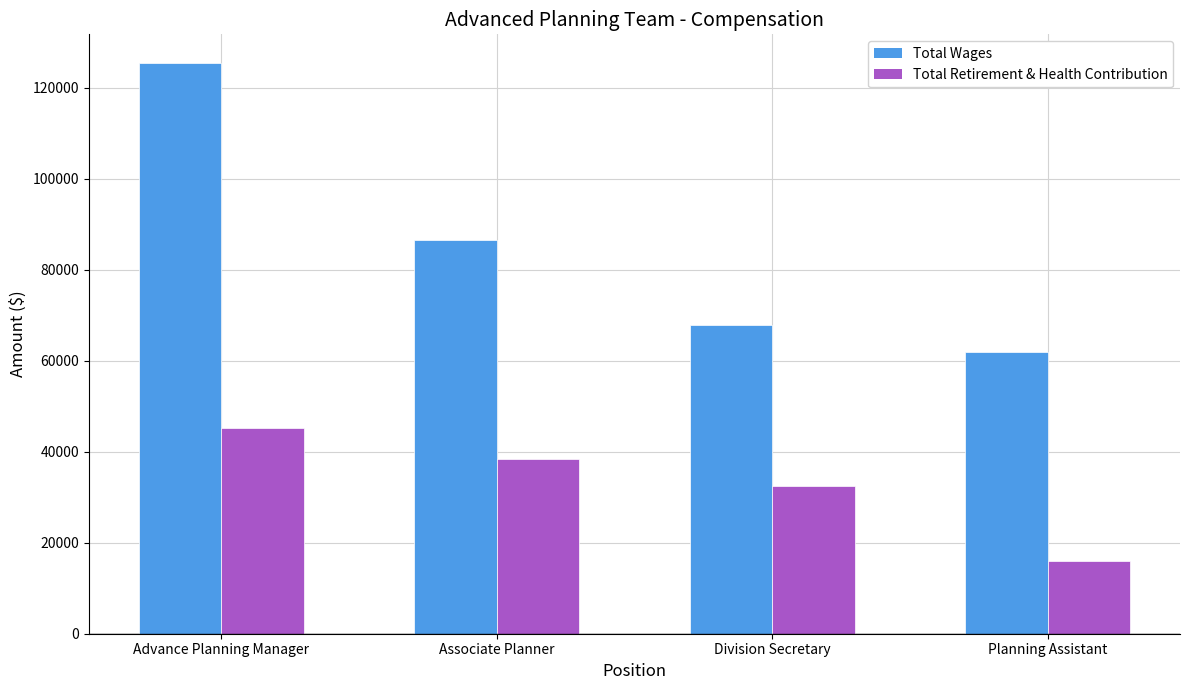

What is the spread (max minus min) of values at Associate Planner?

48120